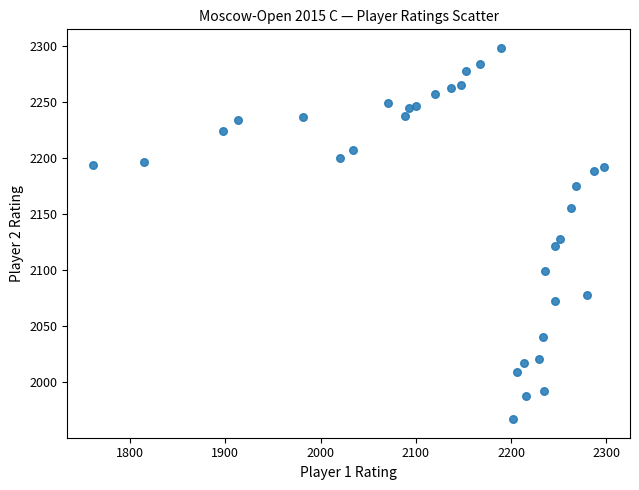

What is the range of Y values (max minus min)?

331